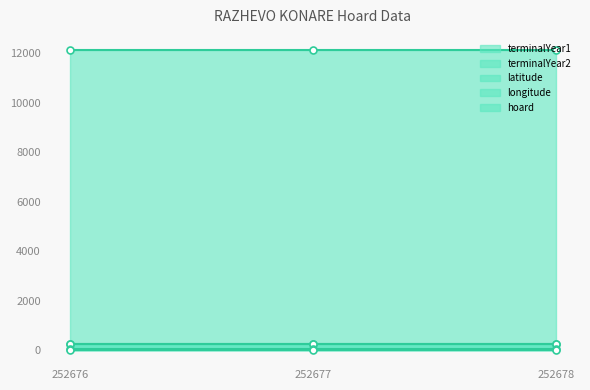

What is the spread (max minus min) of values at 252678?

12120.2